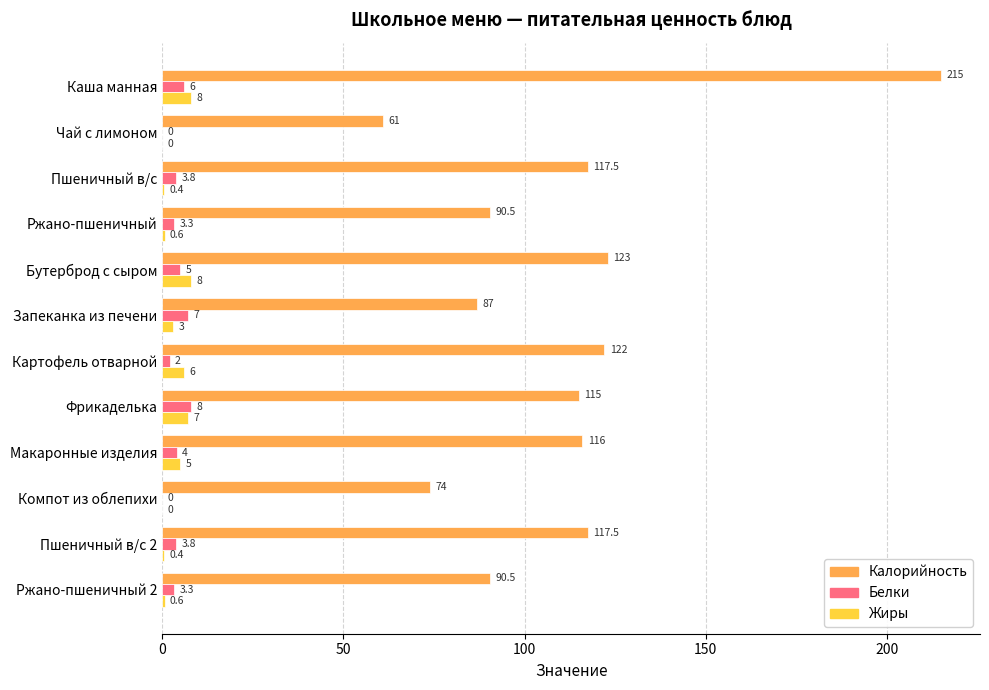

Between Каша манная and Чай с лимоном, which series saw the biggest shift?

Калорийность